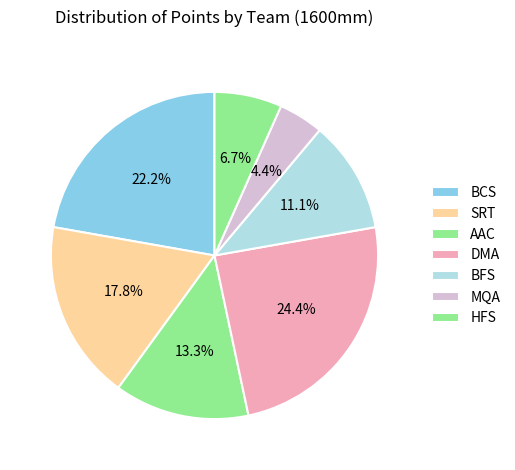

To the nearest percent, what portion does BFS represent?

11%